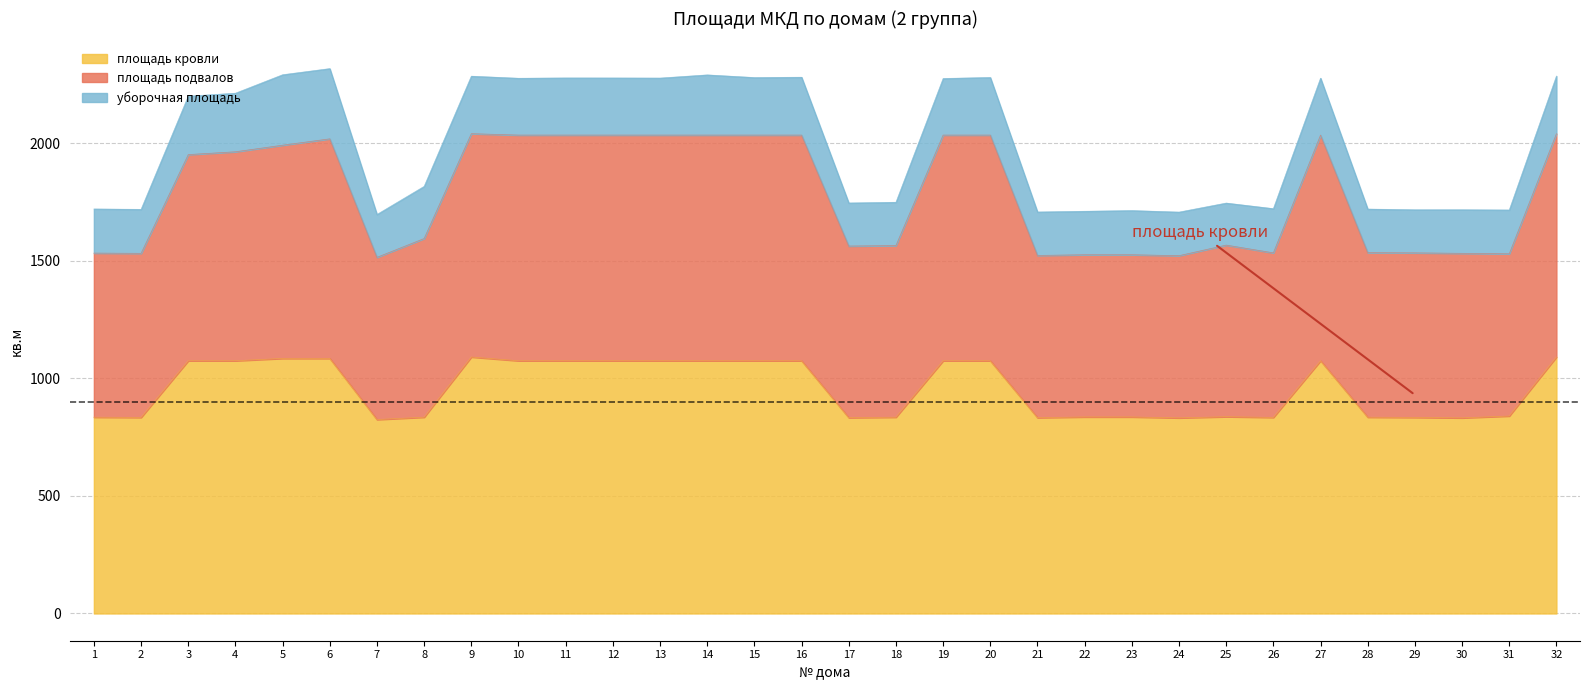

How many interior local valleys does the площадь кровли series have?

7